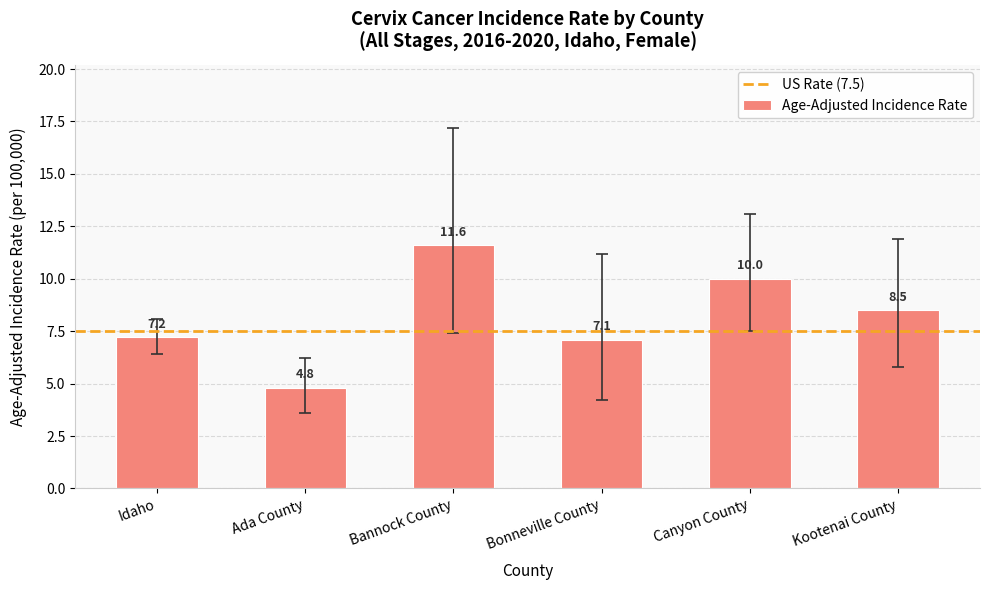

What is the difference between the values at Canyon County and Idaho?

2.8